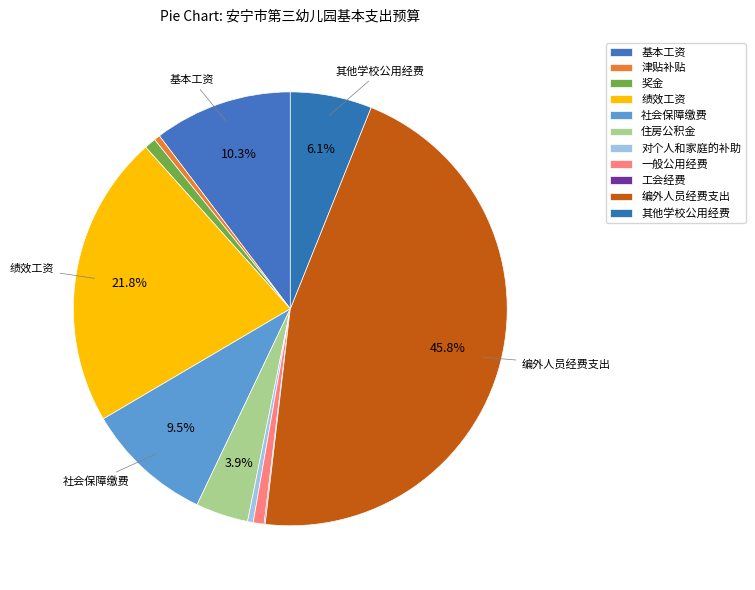

What is the largest slice in the pie chart?

编外人员经费支出